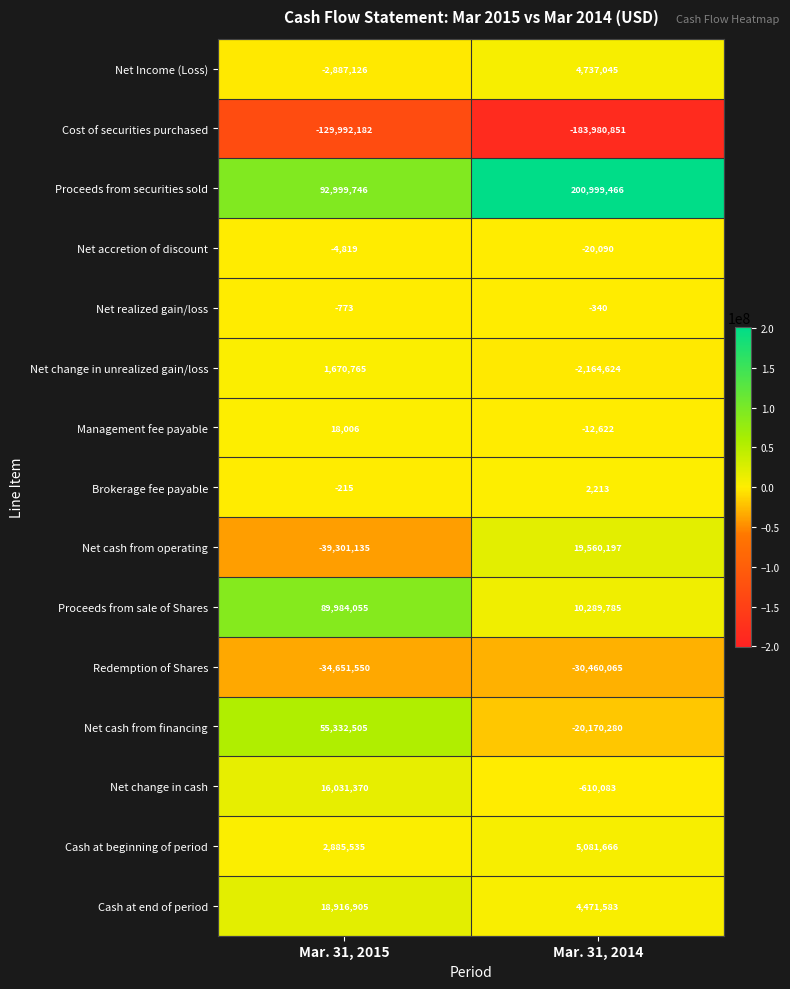

What is the difference between the maximum and minimum values in the Cost of securities purchased series?

53988669